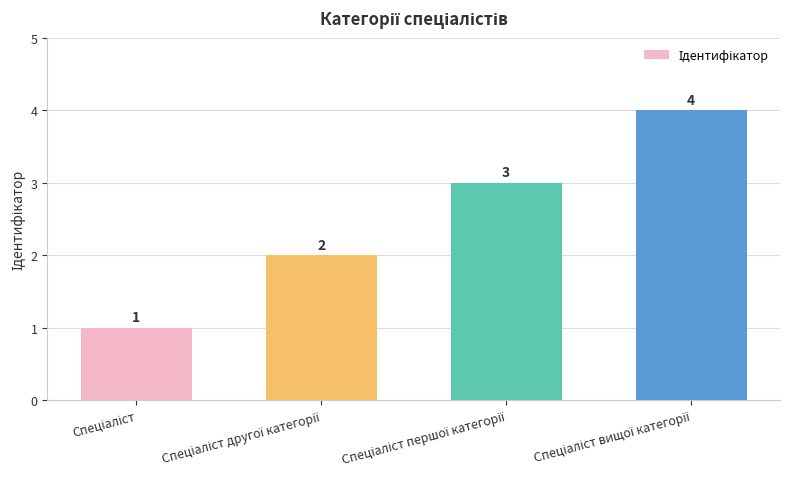

How many values are between 2 and 4?

3